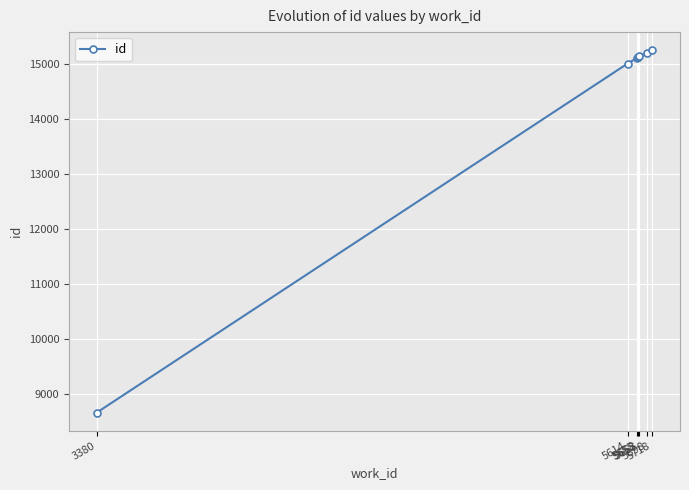

What is the greatest value displayed?

15247